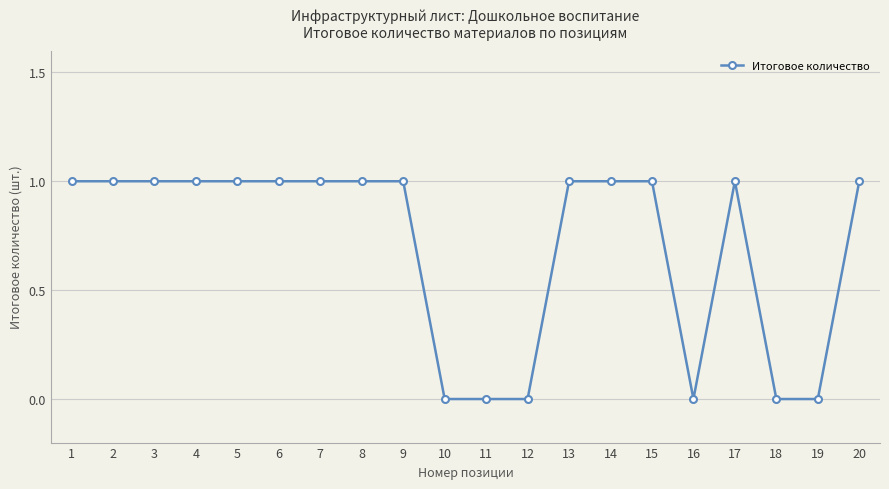

How many series are shown in this chart?

1